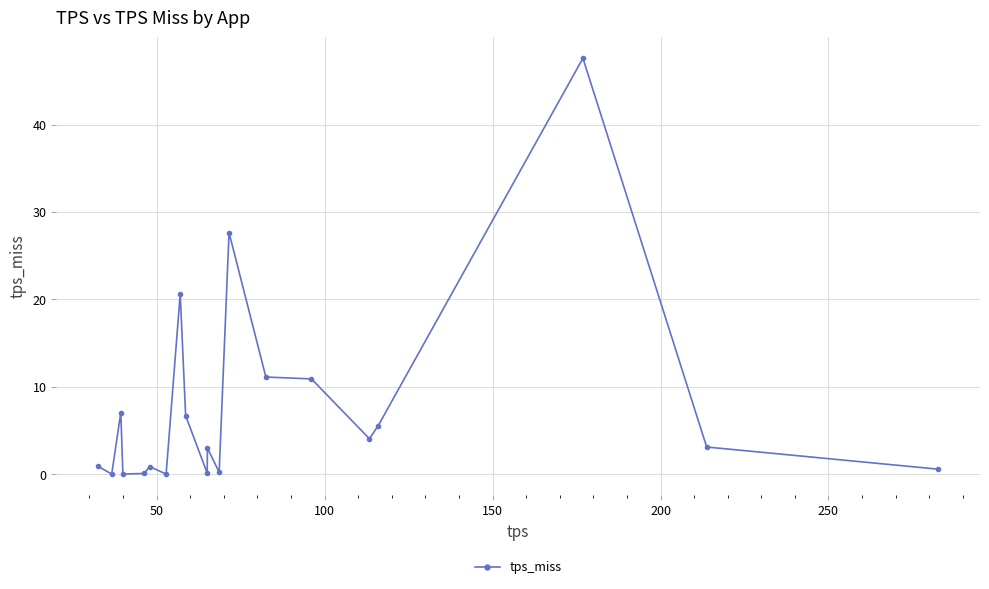

What is the average value?

7.5